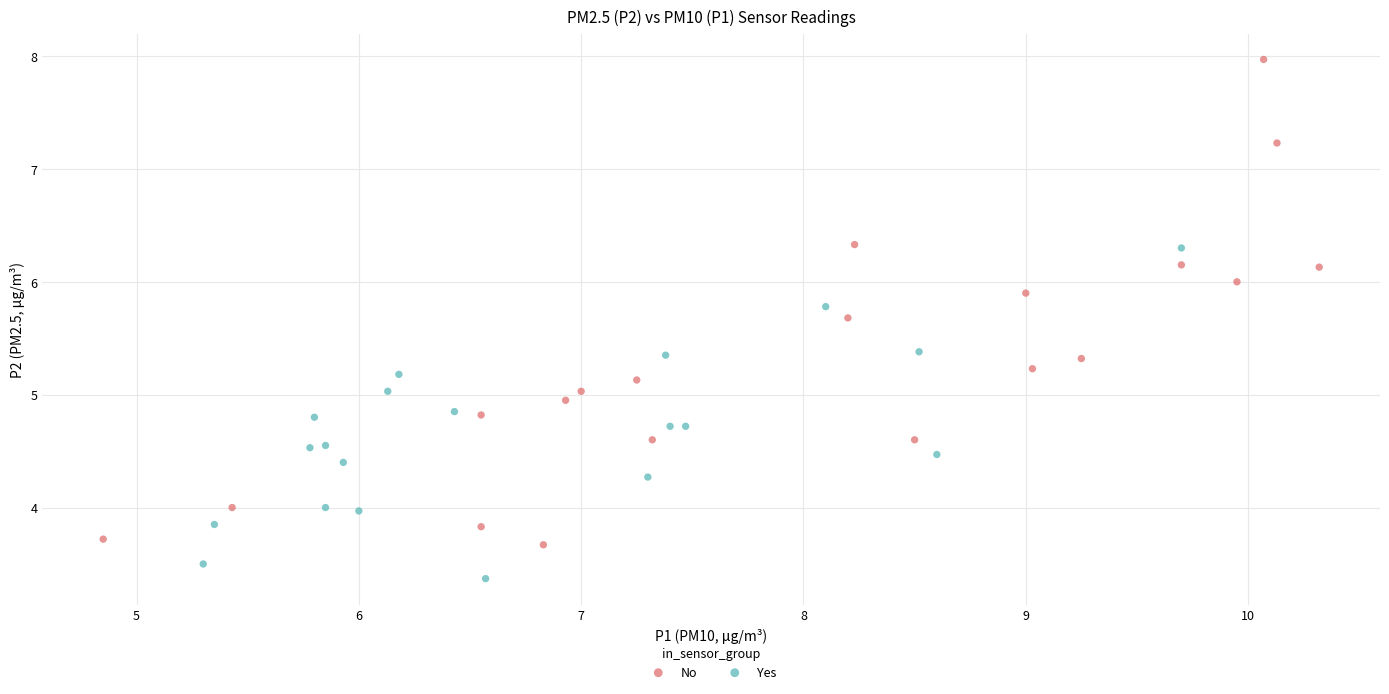

Which series reaches the minimum Y coordinate?

Yes